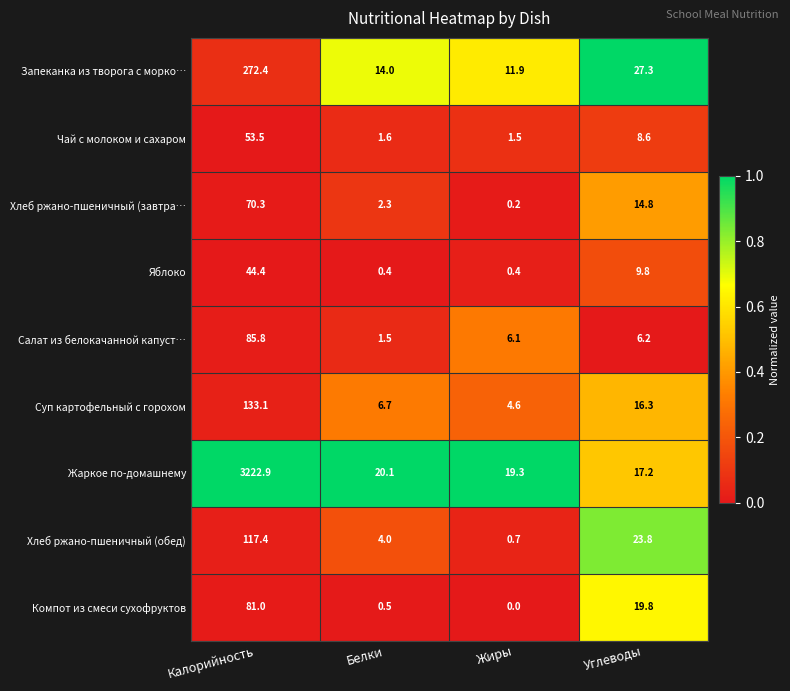

Rank the series by their maximum value, from lowest to highest.

Яблоко, Чай с молоком и сахаром, Хлеб ржано-пшеничный (завтра…, Компот из смеси сухофруктов, Салат из белокачанной капуст…, Хлеб ржано-пшеничный (обед), Суп картофельный с горохом, Запеканка из творога с морко…, Жаркое по-домашнему